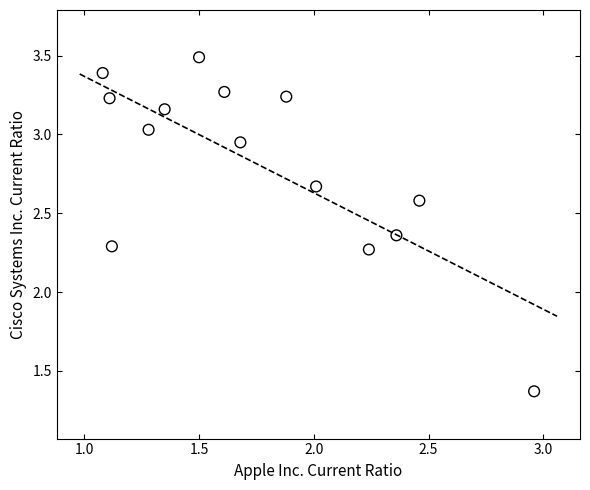

What is the range of Y values (max minus min)?

2.1